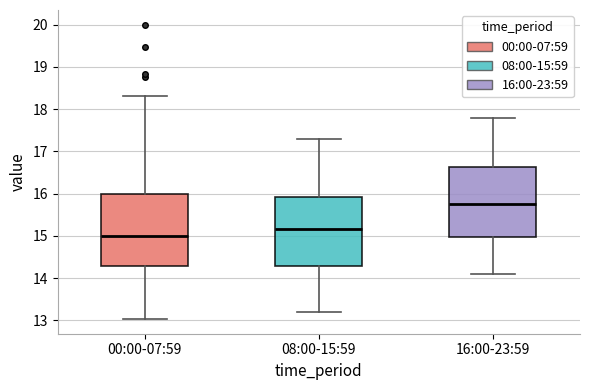

Where does the median line of the box for 00:00-07:59 sit on the y-axis? The values are not printed on the chart, so give them approximately, as read against the axis.

15.0